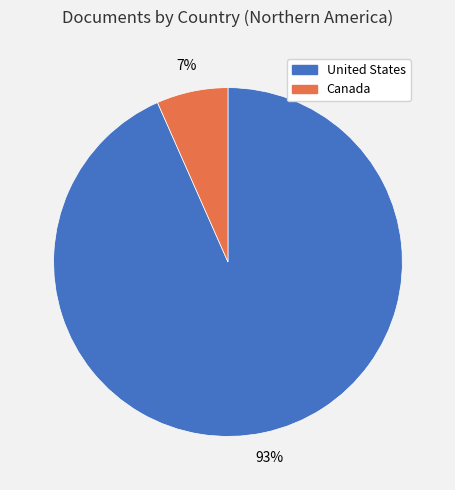

Which has a higher value, Canada or United States?

United States